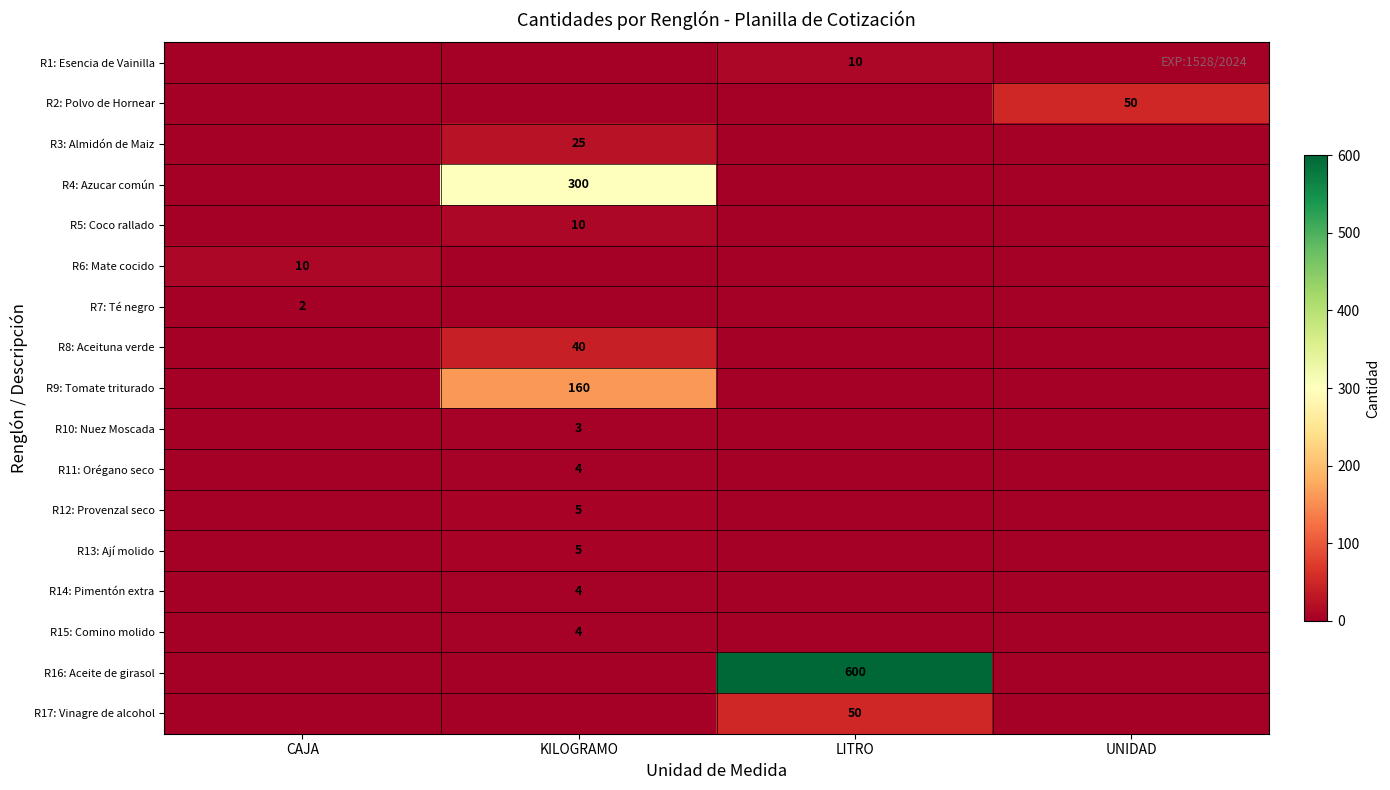

How many positive values does the row_3 series have?

1